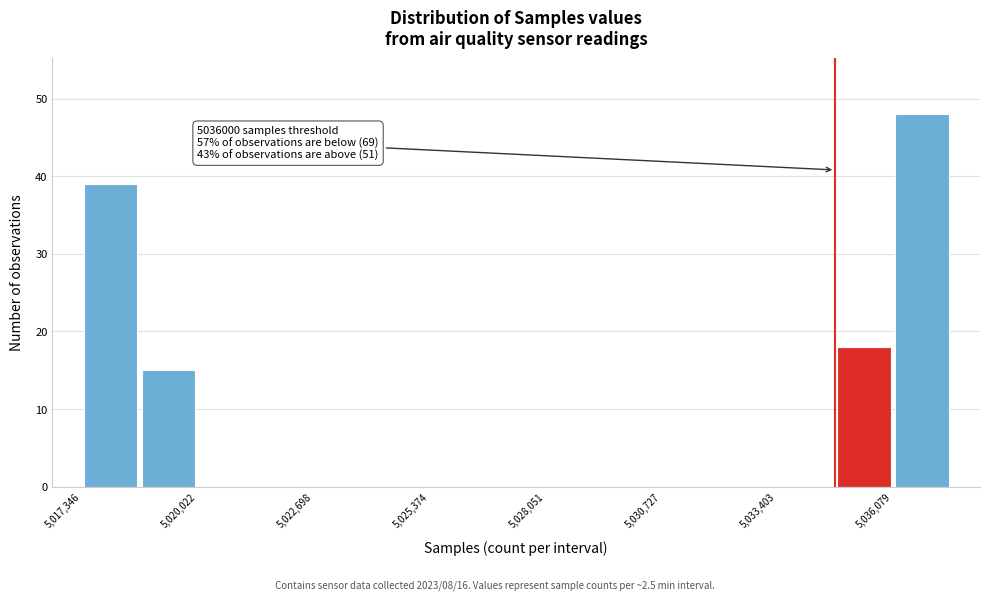

Around what value on the x-axis is the tallest bar? Give the approximate position of its centre, as read against the axis.

5036500